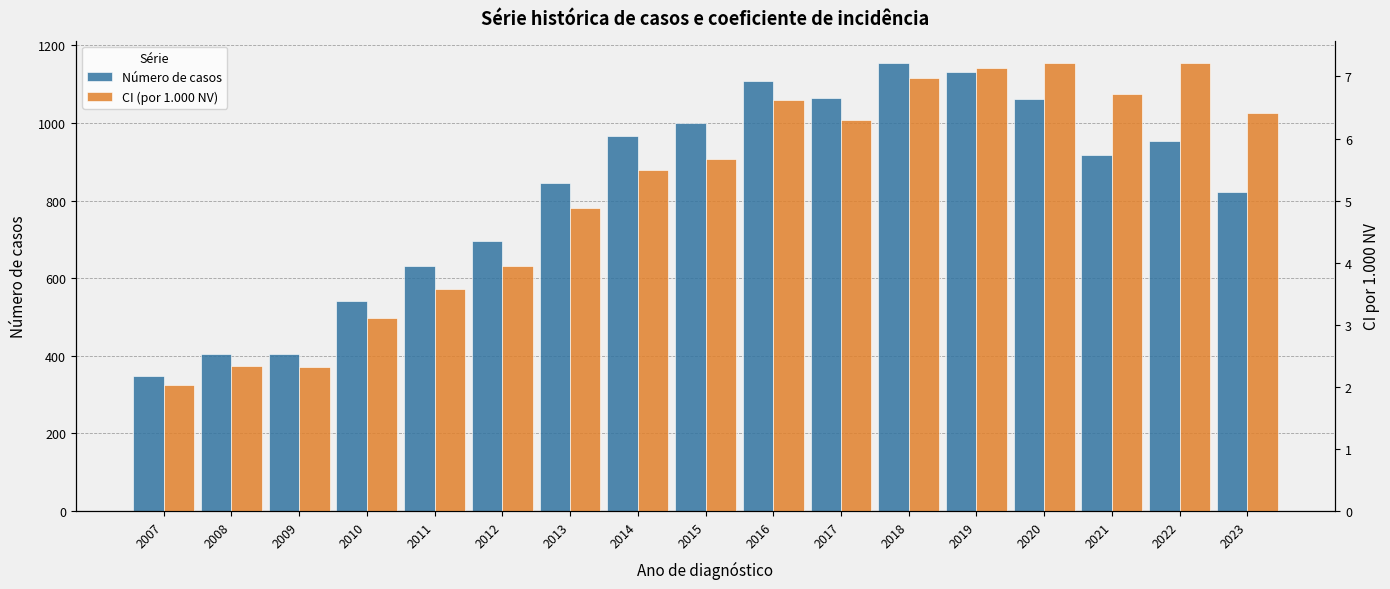

Where is Número de casos nearest to the value 751?

2012